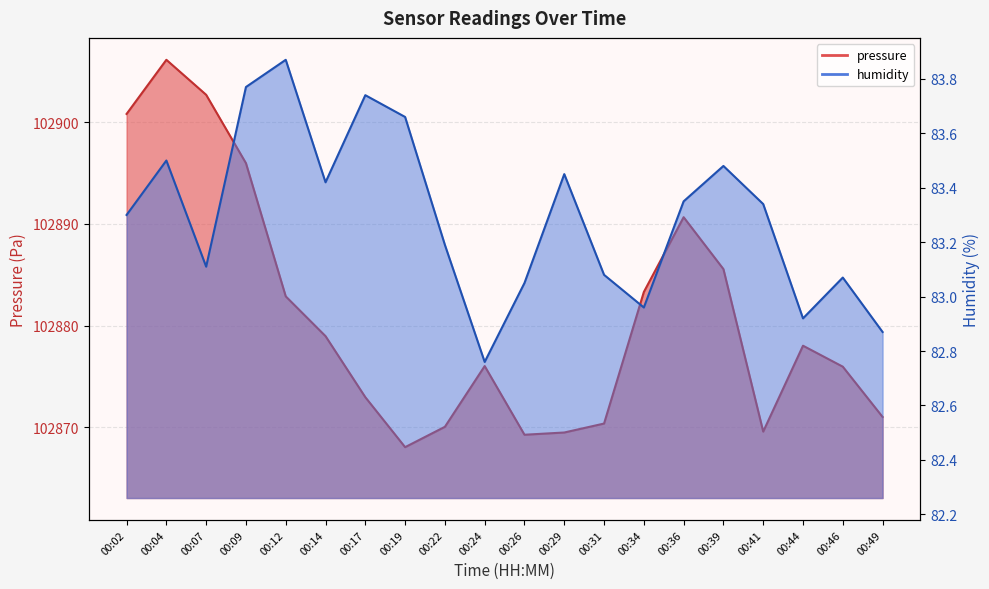

The value of humidity at 00:36 is 83.3. True or false?

True